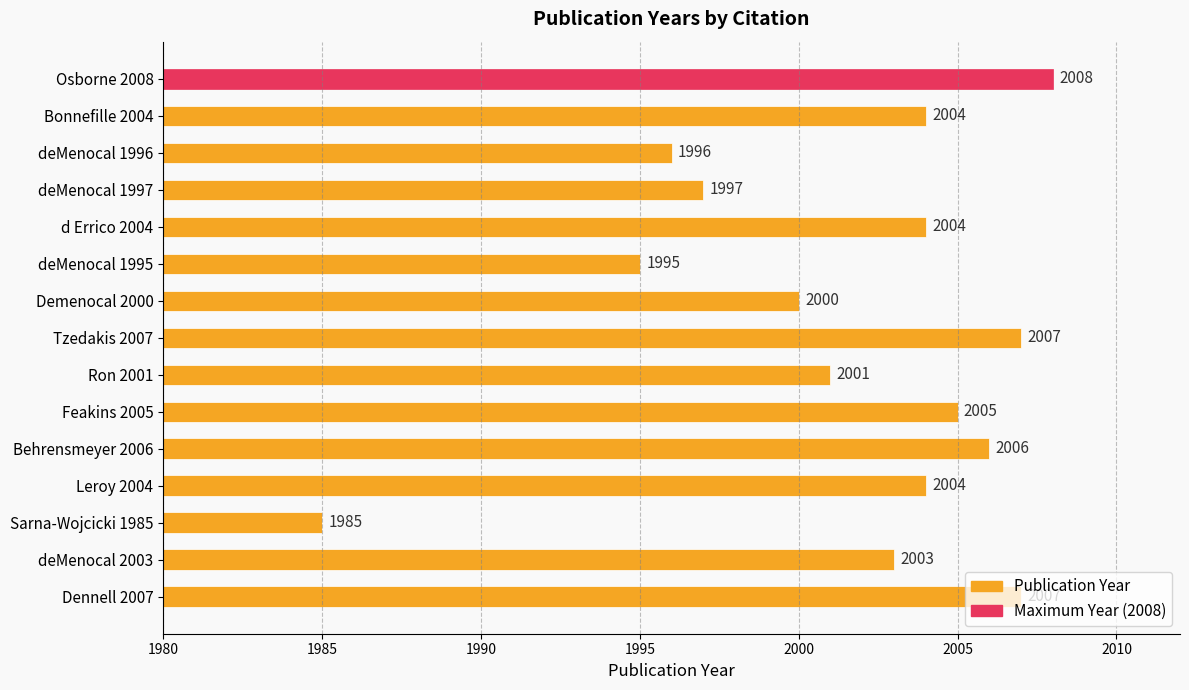

The chart shows a value of 2004 at Bonnefille 2004. True or false?

True